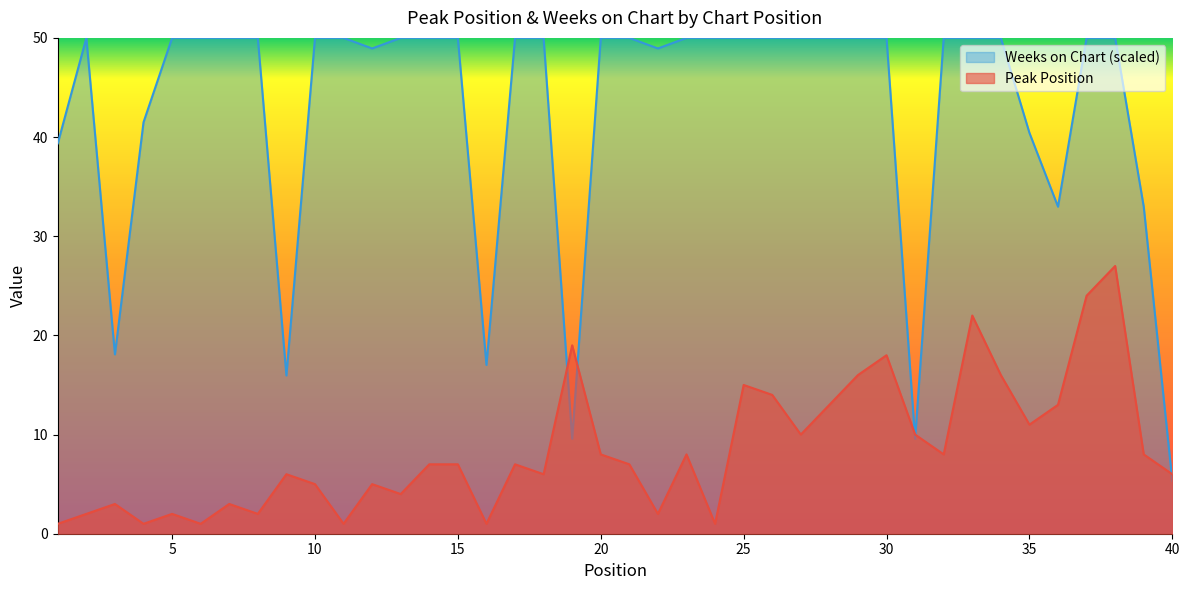

What is the sum of the Peak Position values at 40 and 17?

13.0